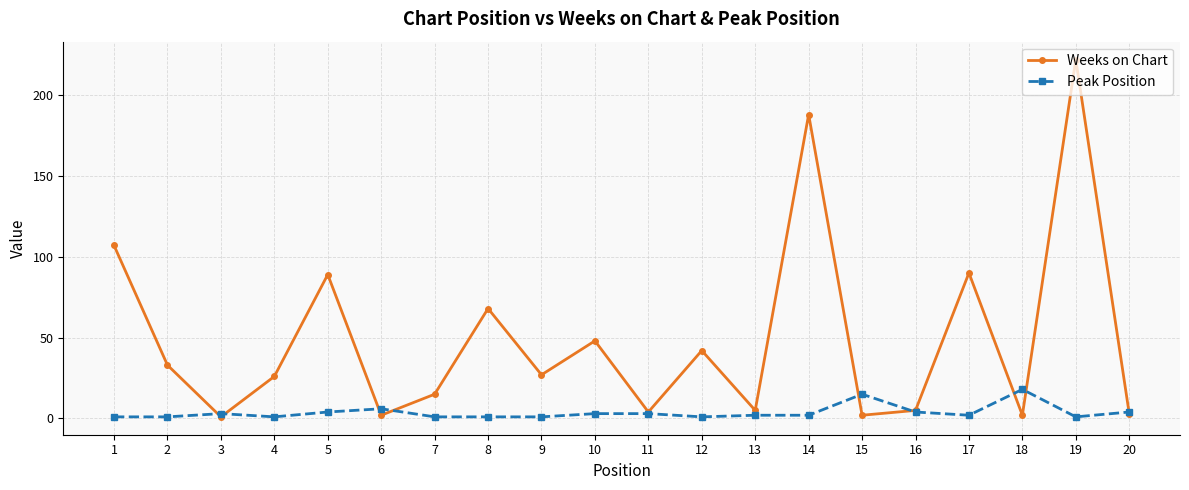

What is the sum of the Weeks on Chart values at 17 and 9?

117